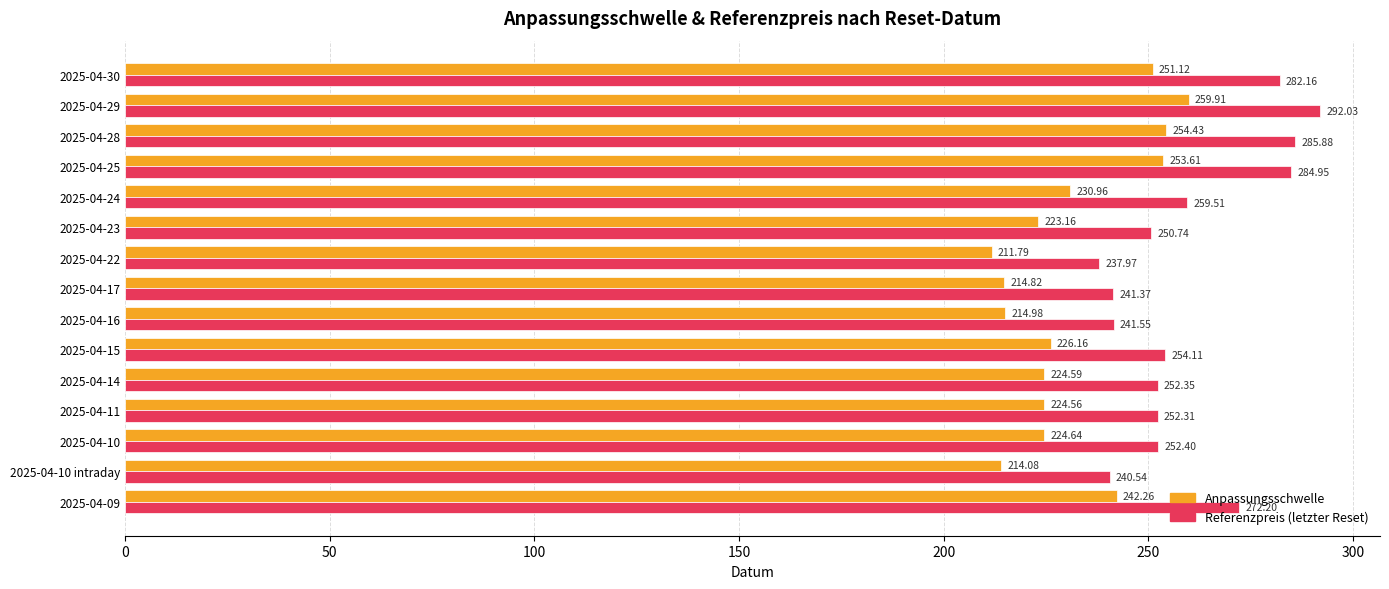

At 2025-04-10 intraday, list the series in order from largest to smallest.

Referenzpreis (letzter Reset), Anpassungsschwelle